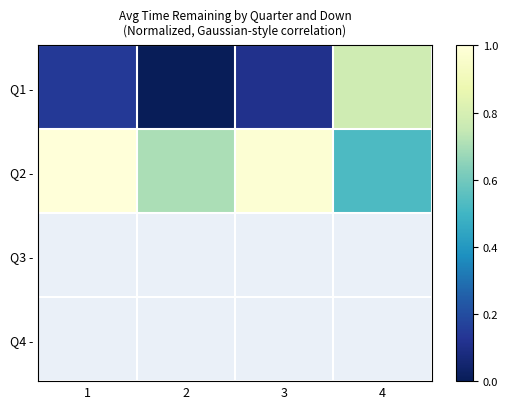

Where is Q2 - nearest to the value 0?

4